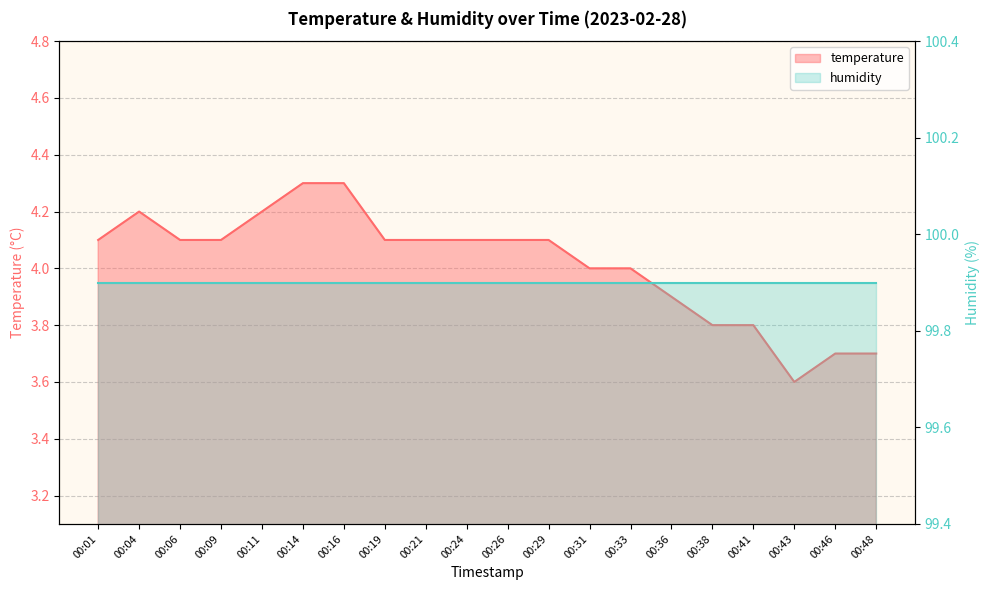

Is it true that the value at 00:43 is 1.2?

False